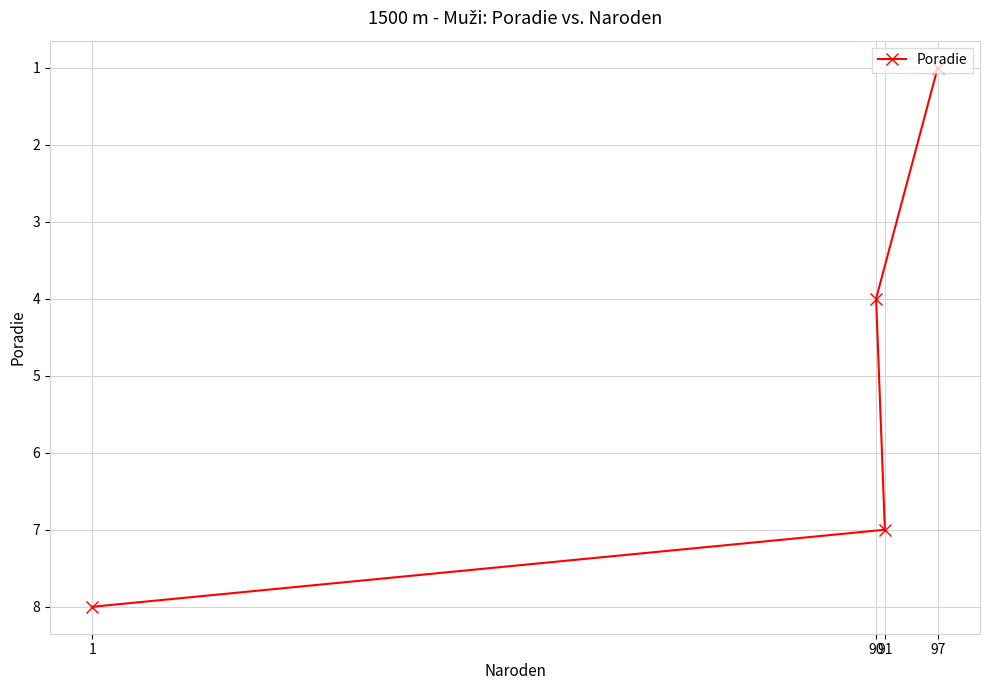

The chart shows a value of 7 at 91. True or false?

True